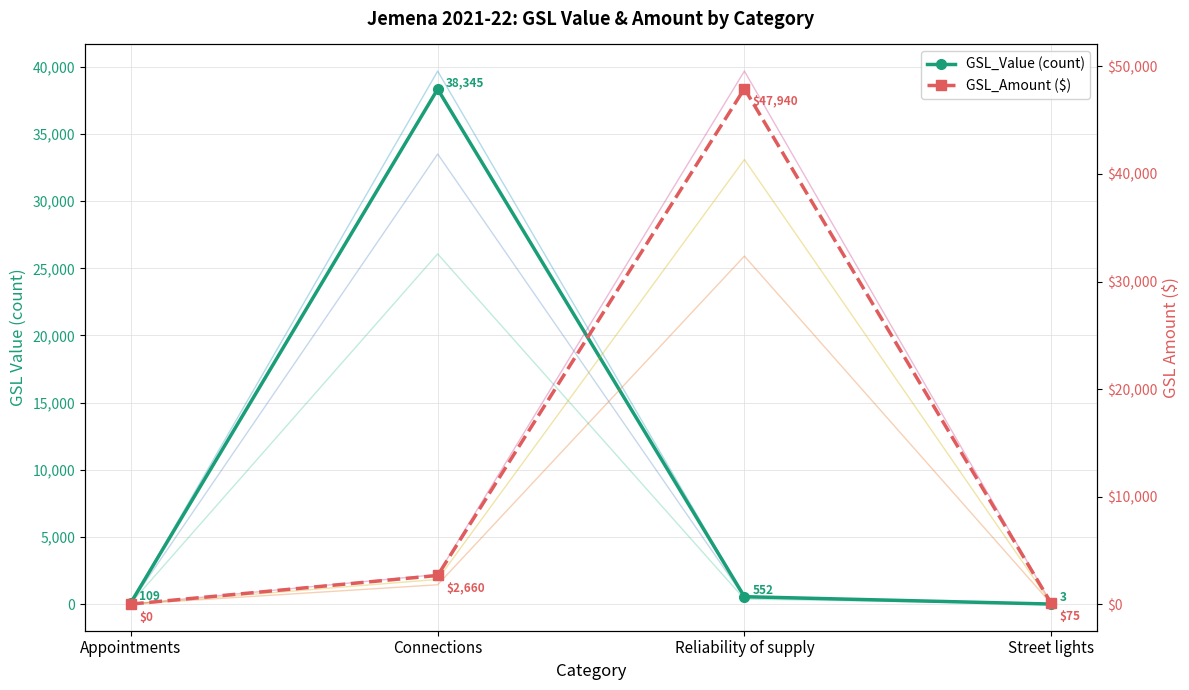

Where do GSL_Amount ($) and GSL_Value (count) first cross each other?

Connections and Reliability of supply